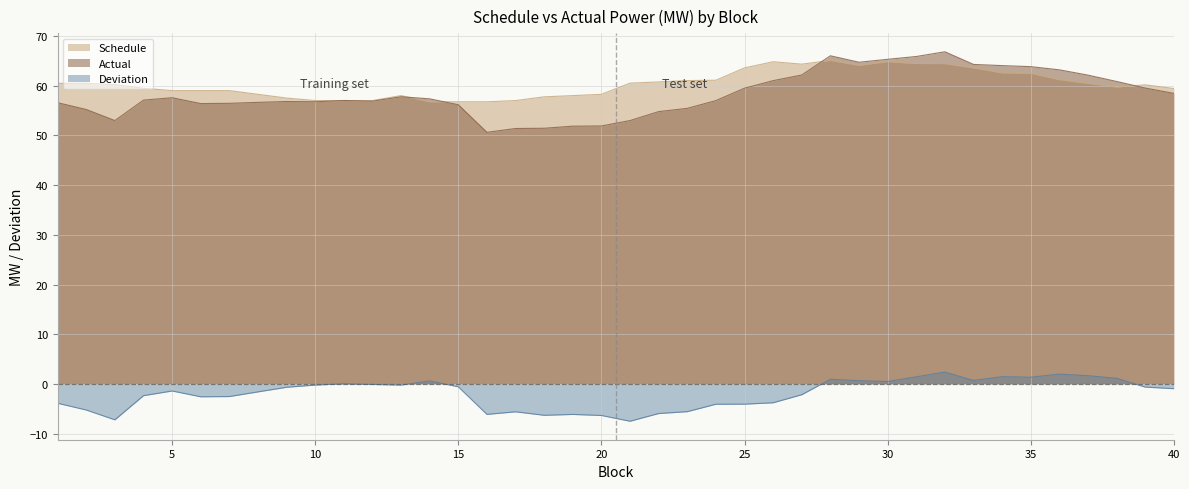

At which label does Schedule first exceed 60?

1